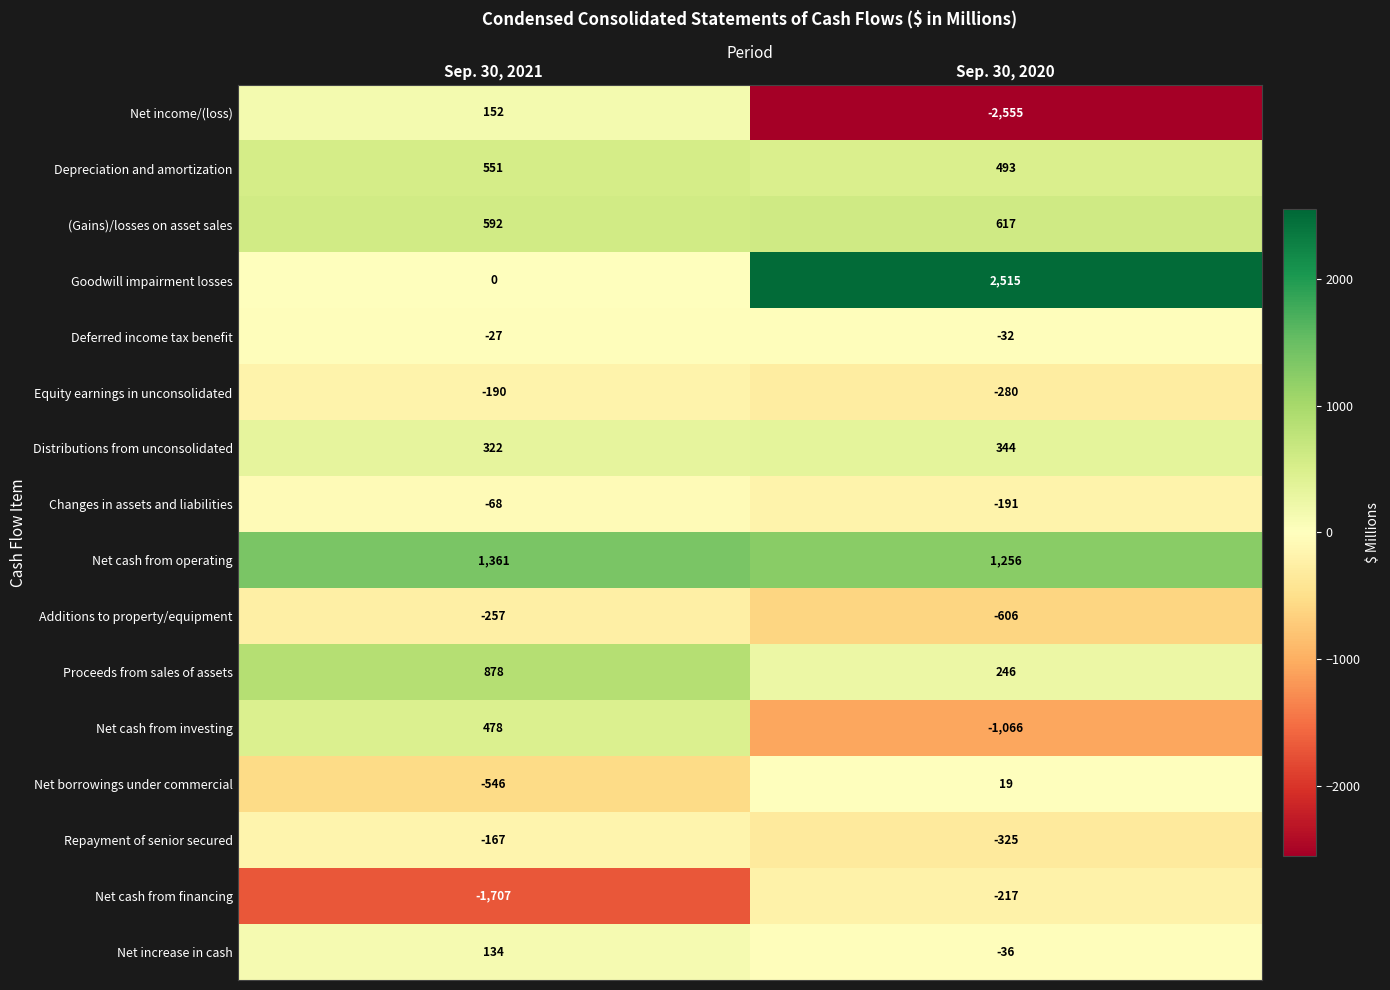

Which series has the widest spread of values?

Net income/(loss)